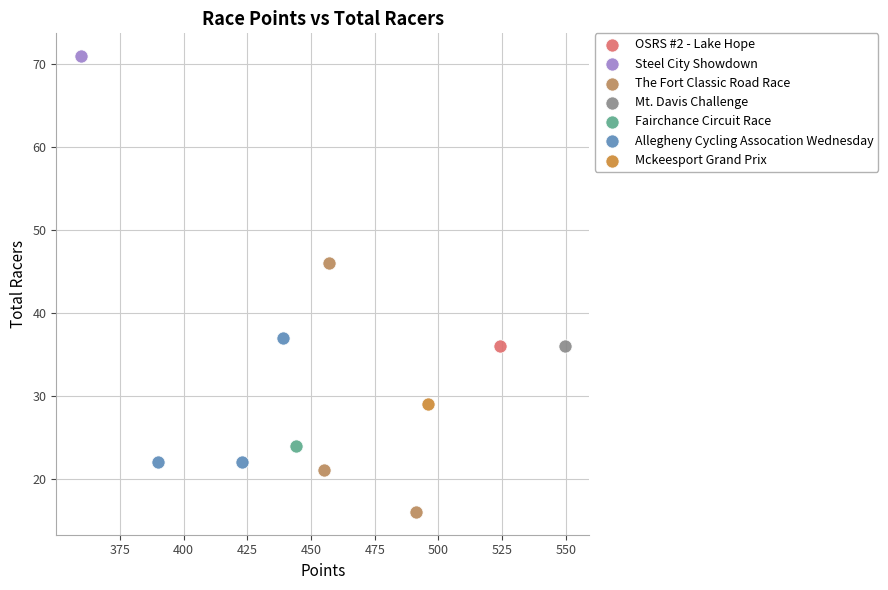

Which series contains the highest Y value?

Steel City Showdown